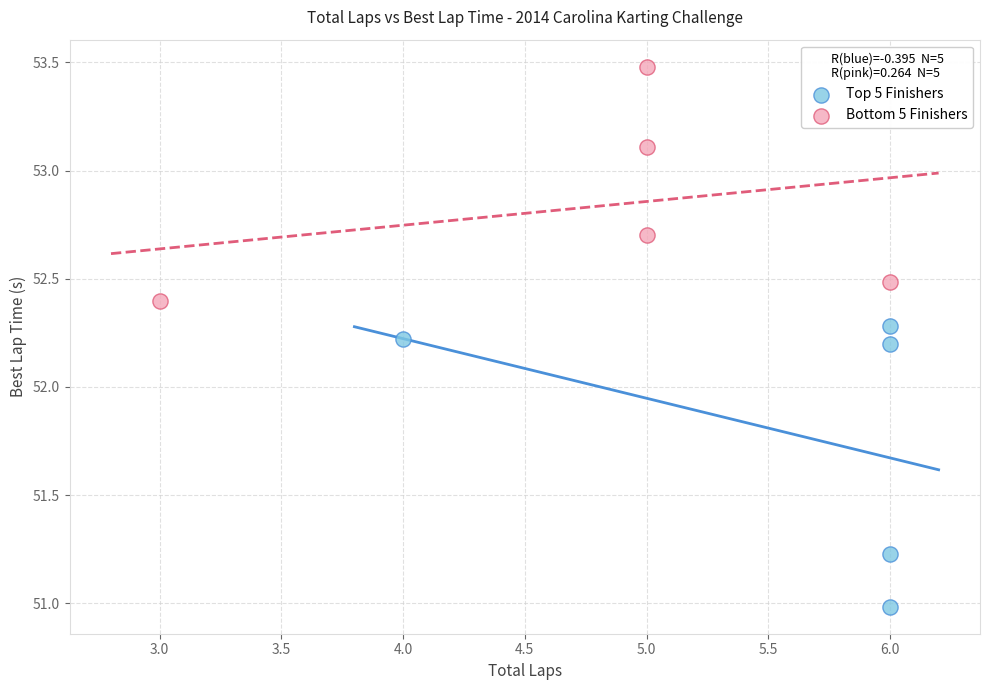

Which series has the widest spread of Y values?

Top 5 Finishers